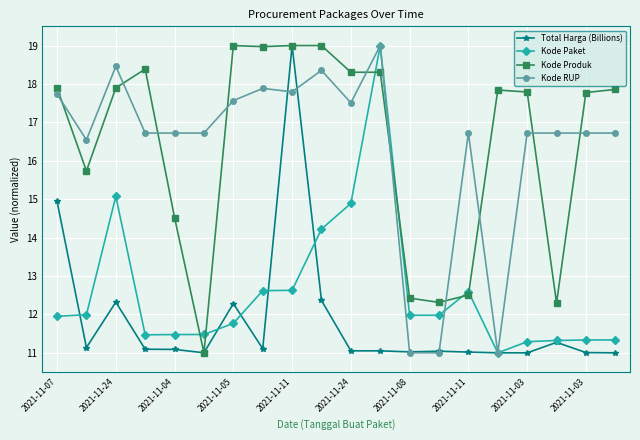

How many data points in Kode RUP are above 16?

17